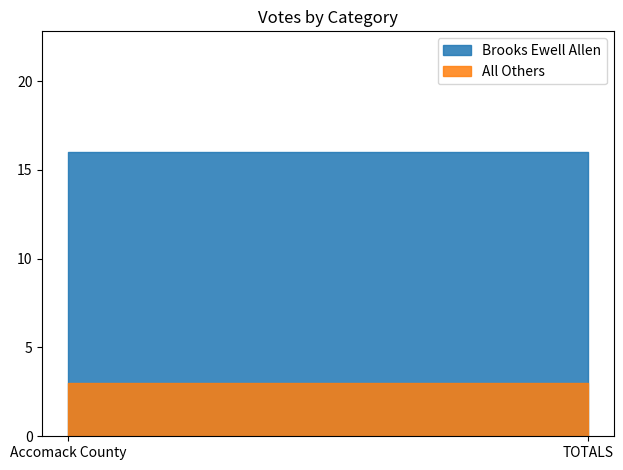

Reading left to right, list all the values displayed in this chart.

Brooks Ewell Allen: 16	16
All Others: 3	3